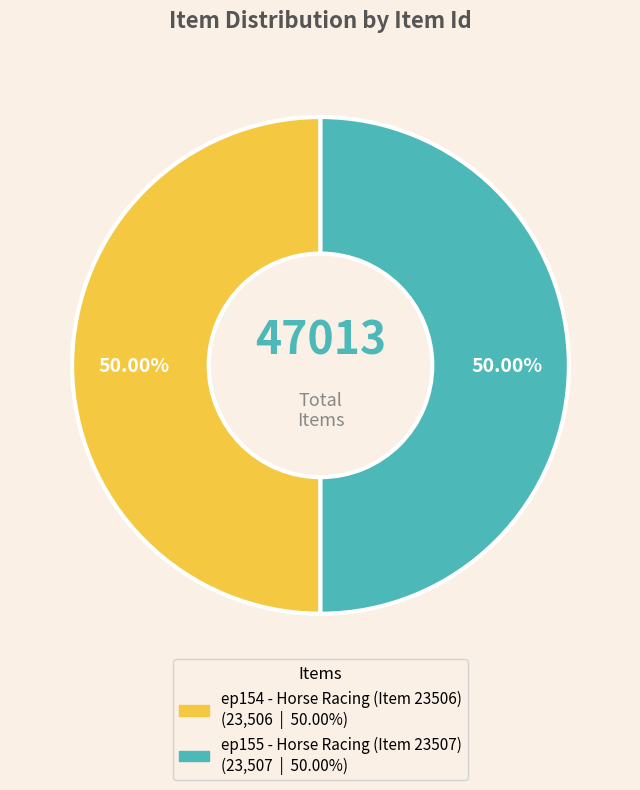

What is the ratio of the value at ep154 - Horse Racing (Item 23506) to the value at ep155 - Horse Racing (Item 23507)?

1.0